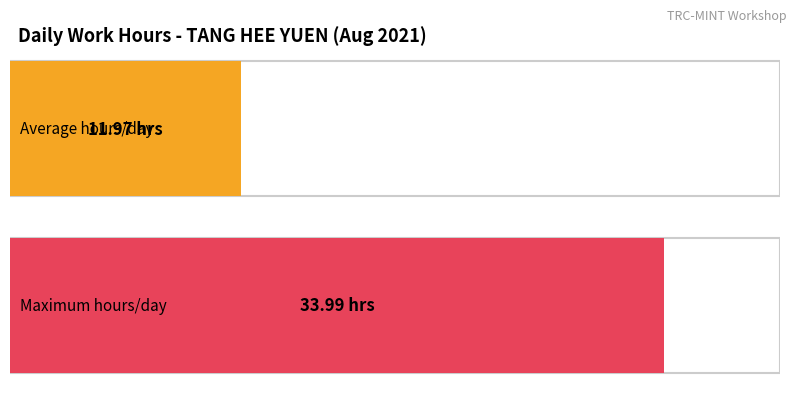

What is the greatest value displayed?

34.0